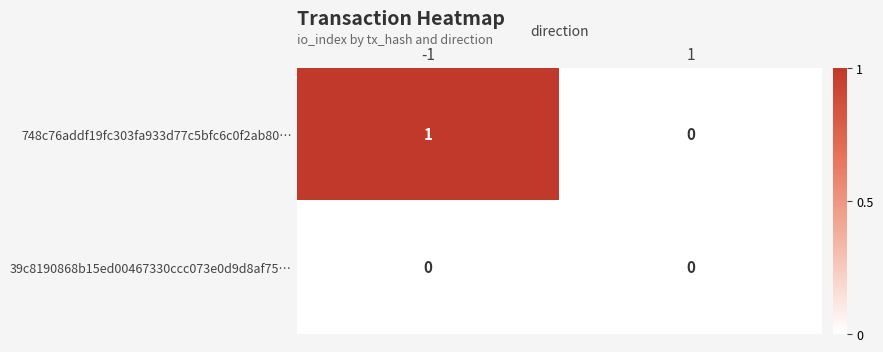

Which series changed the most between -1 and 1?

748c76addf19fc303fa933d77c5bfc6c0f2ab80…